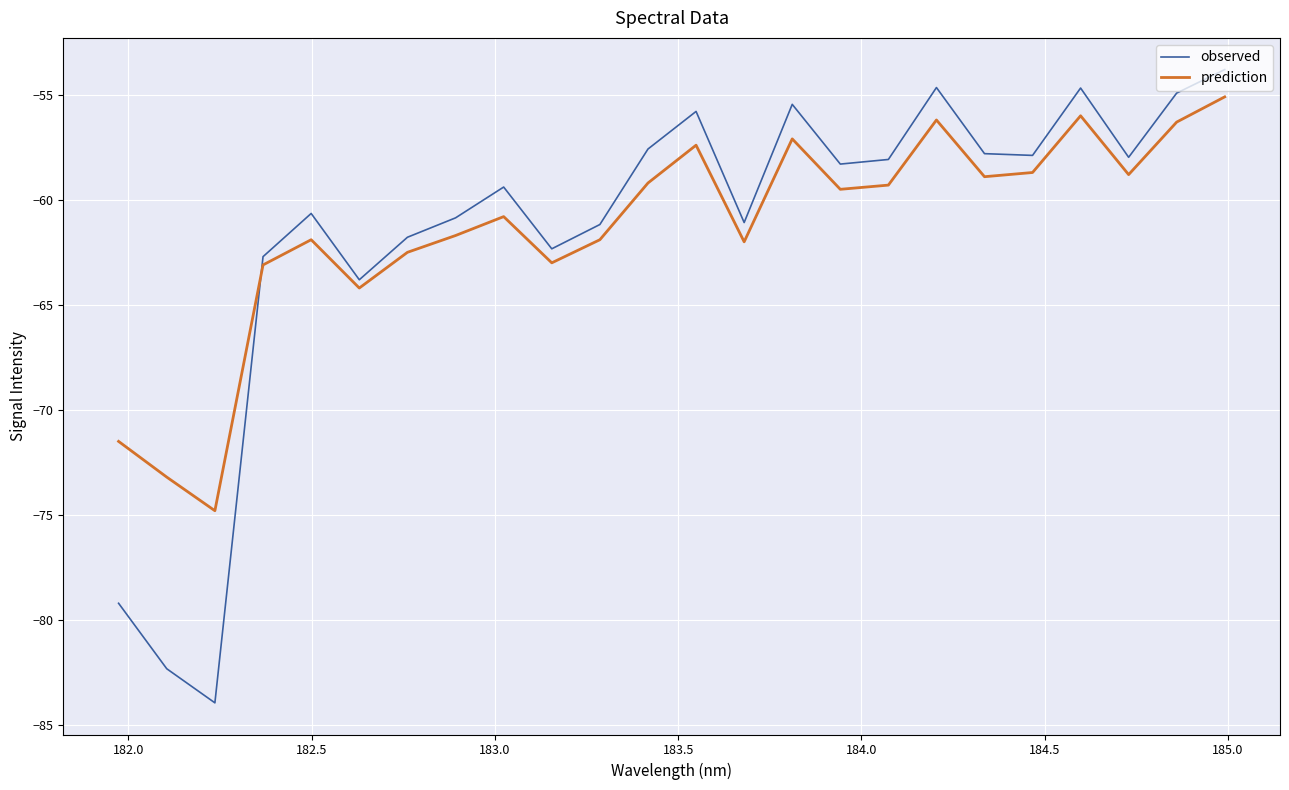

Which series has the widest spread of values?

observed